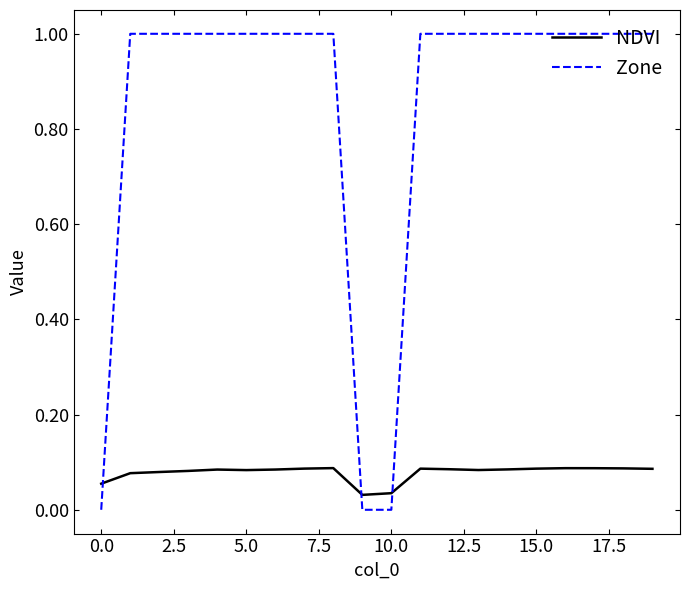

After their last crossing, which series has the higher values: NDVI or Zone?

Zone